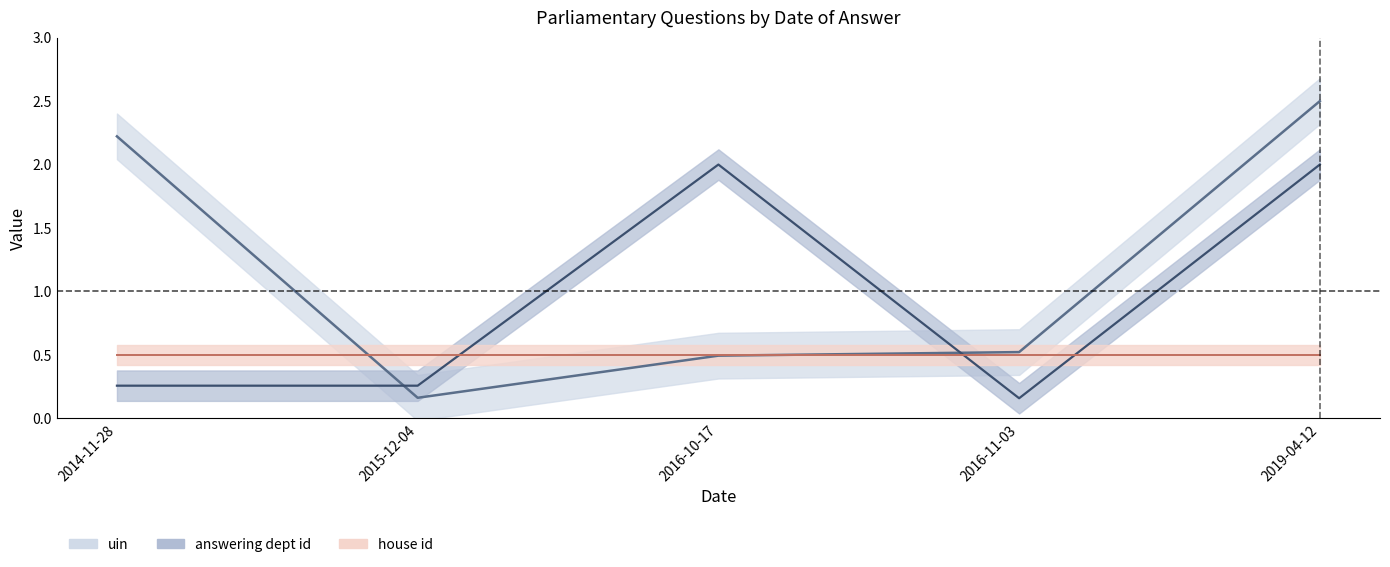

What is the sum of the answering dept id values at 2014-11-28 and 2015-12-04?

0.5